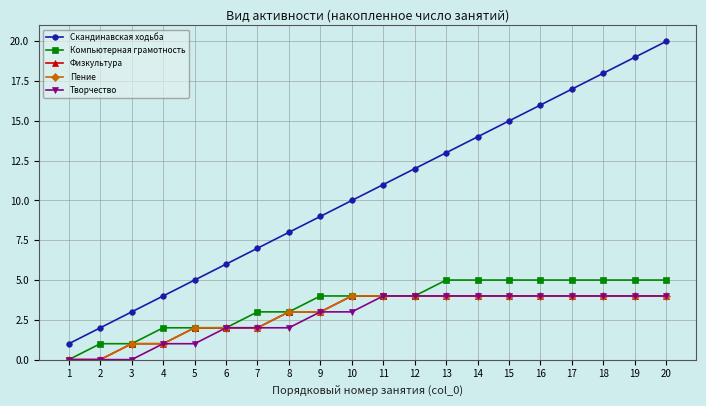

Does the chart have visible grid lines?

Yes